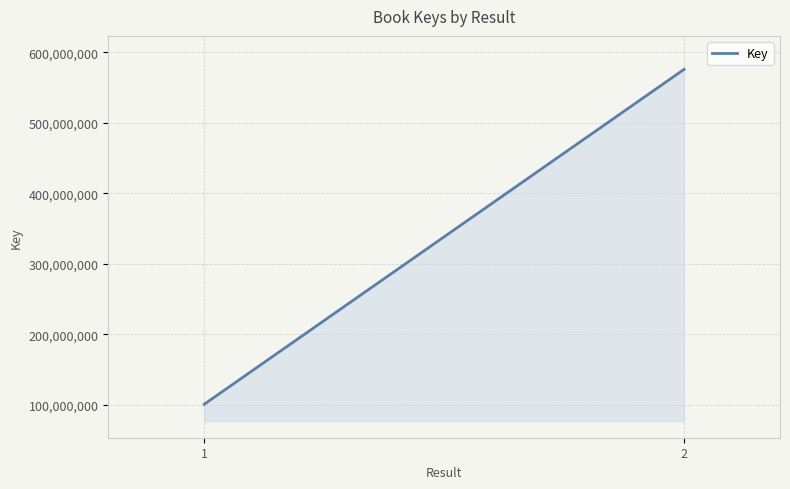

What is the value of the 2nd point from the left?

575596085